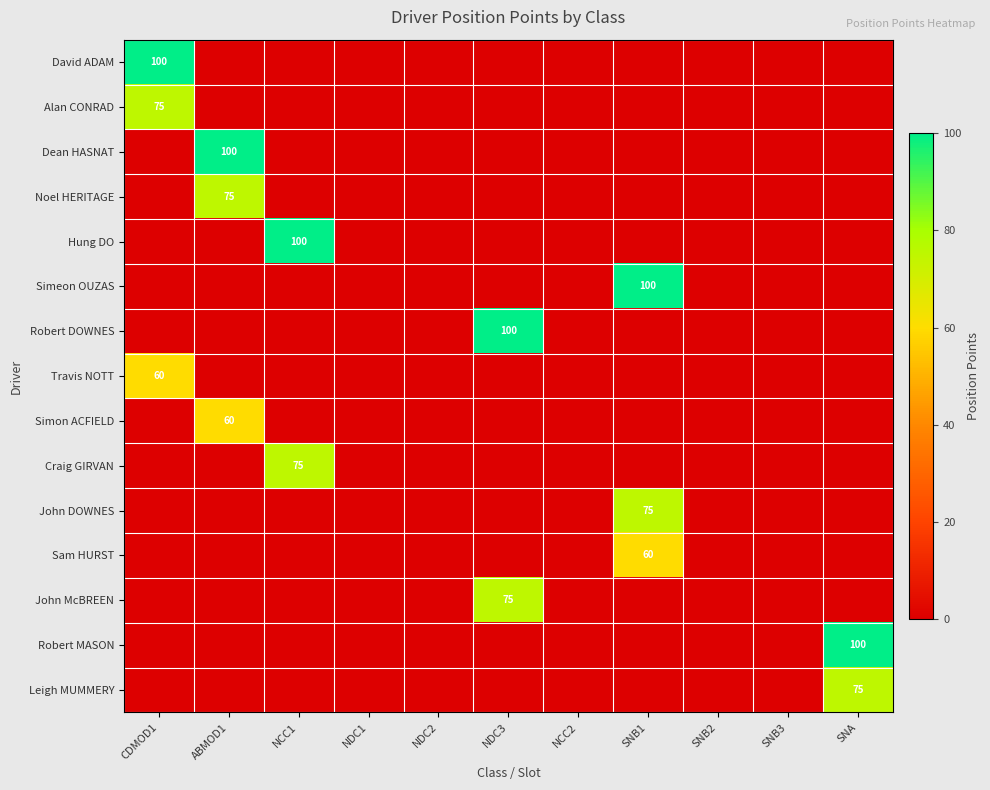

What is the spread (max minus min) of values at NDC3?

100